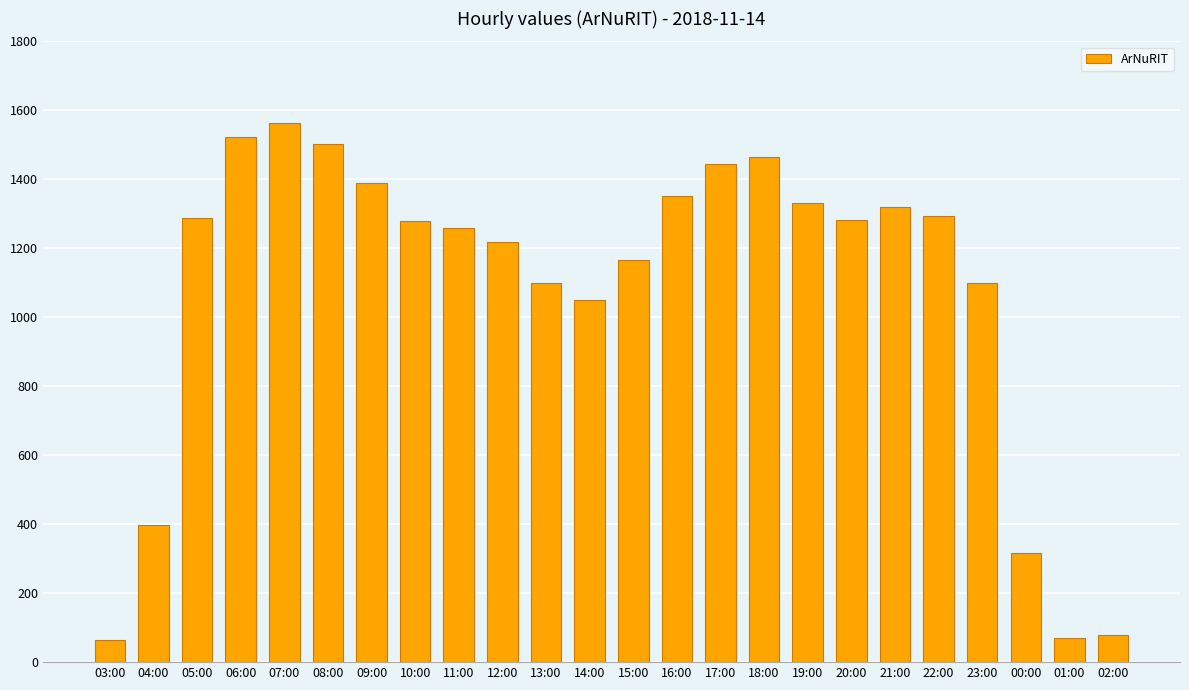

What is the label of the 18th bar from the left?

20:00